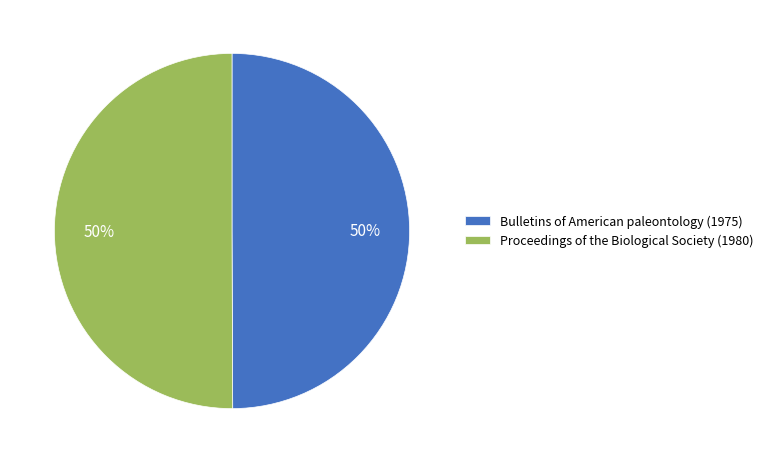

To the nearest percent, what percentage of the pie is Proceedings of the Biological Society (1980)?

50%